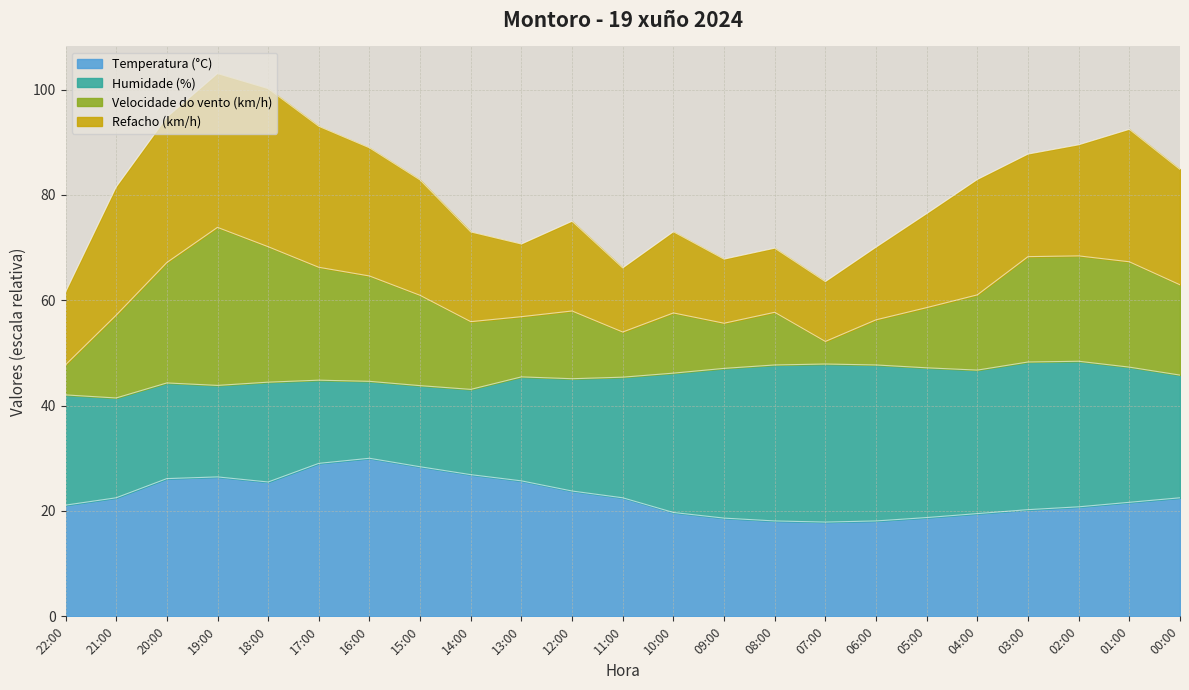

What is the total value across all series at 05:00?

76.4